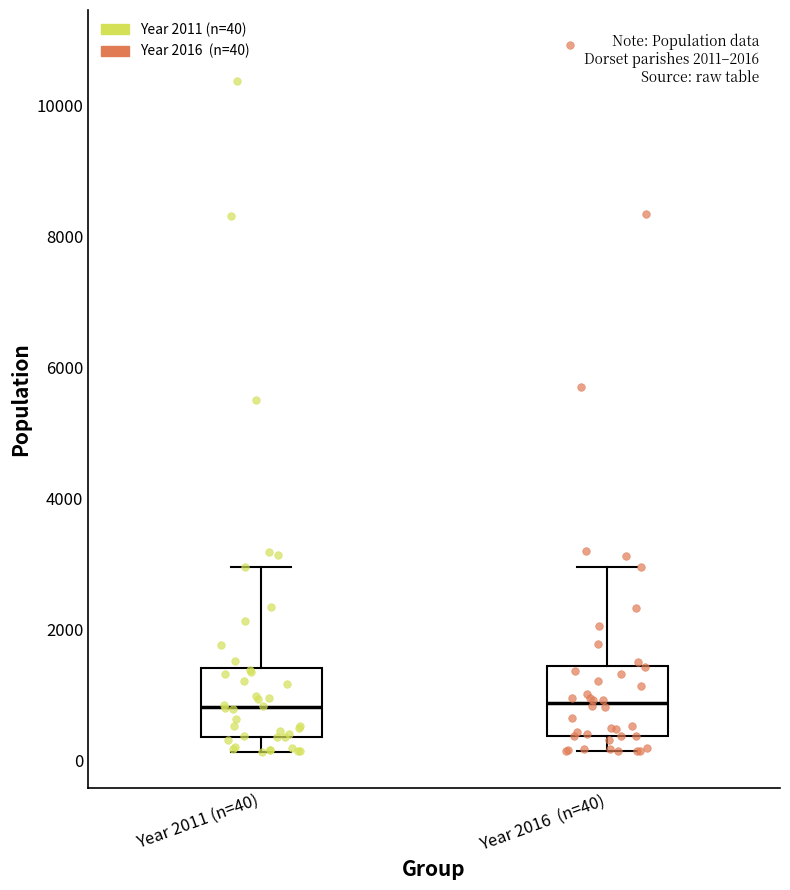

Reading left to right, transcribe this box plot: for each box, give where its median line is, the range the box spans, and where its two whiskers end, as read against the y-axis. The values are not printed on the chart, so give them approximately, as read against the axis.

Year 2011 (n=40): median 800, box 400 to 1400, whiskers 200 to 3000
Year 2016 (n=40): median 800, box 400 to 1400, whiskers 200 to 3000